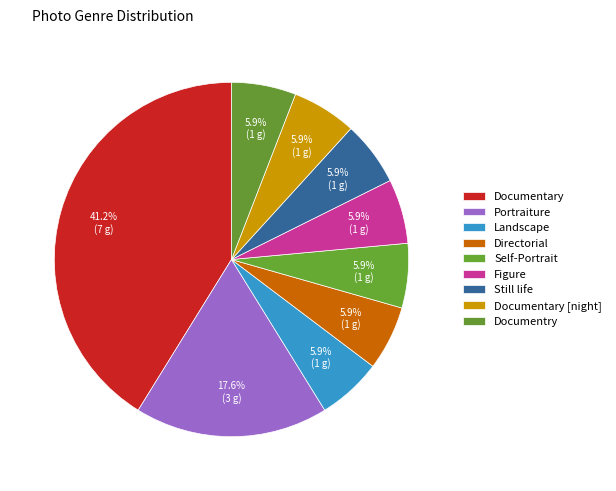

Is Self-Portrait the majority of the pie?

No